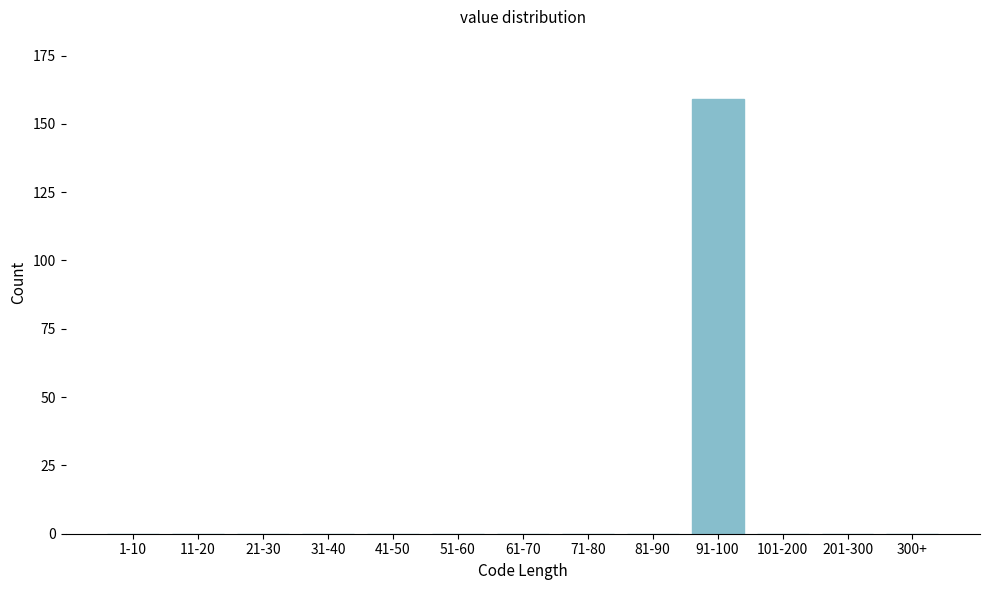

Reading right to left, list all the values displayed in this chart.

300+=0	201-300=0	101-200=0	91-100=159	81-90=0	71-80=0	61-70=0	51-60=0	41-50=0	31-40=0	21-30=0	11-20=0	1-10=0